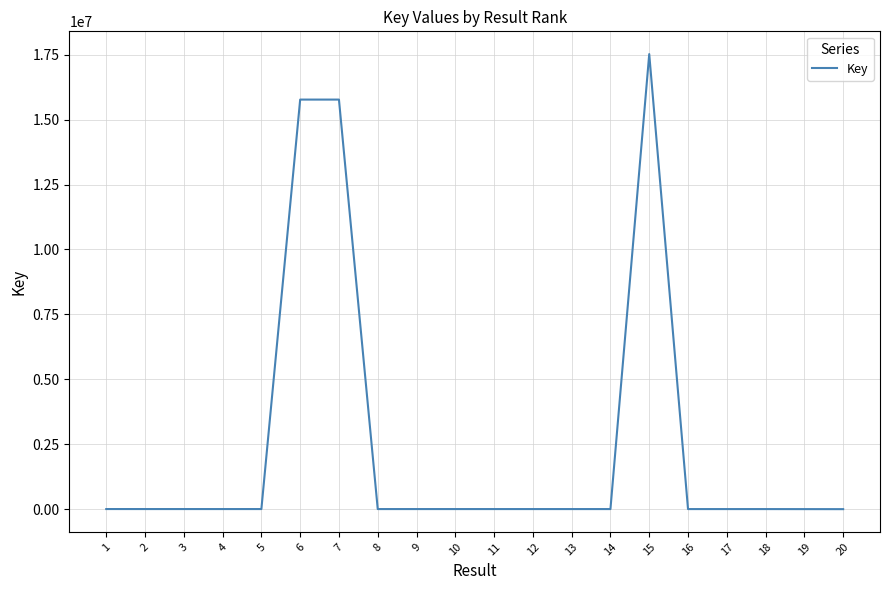

Is it true that the value at 13 is 4371?

True